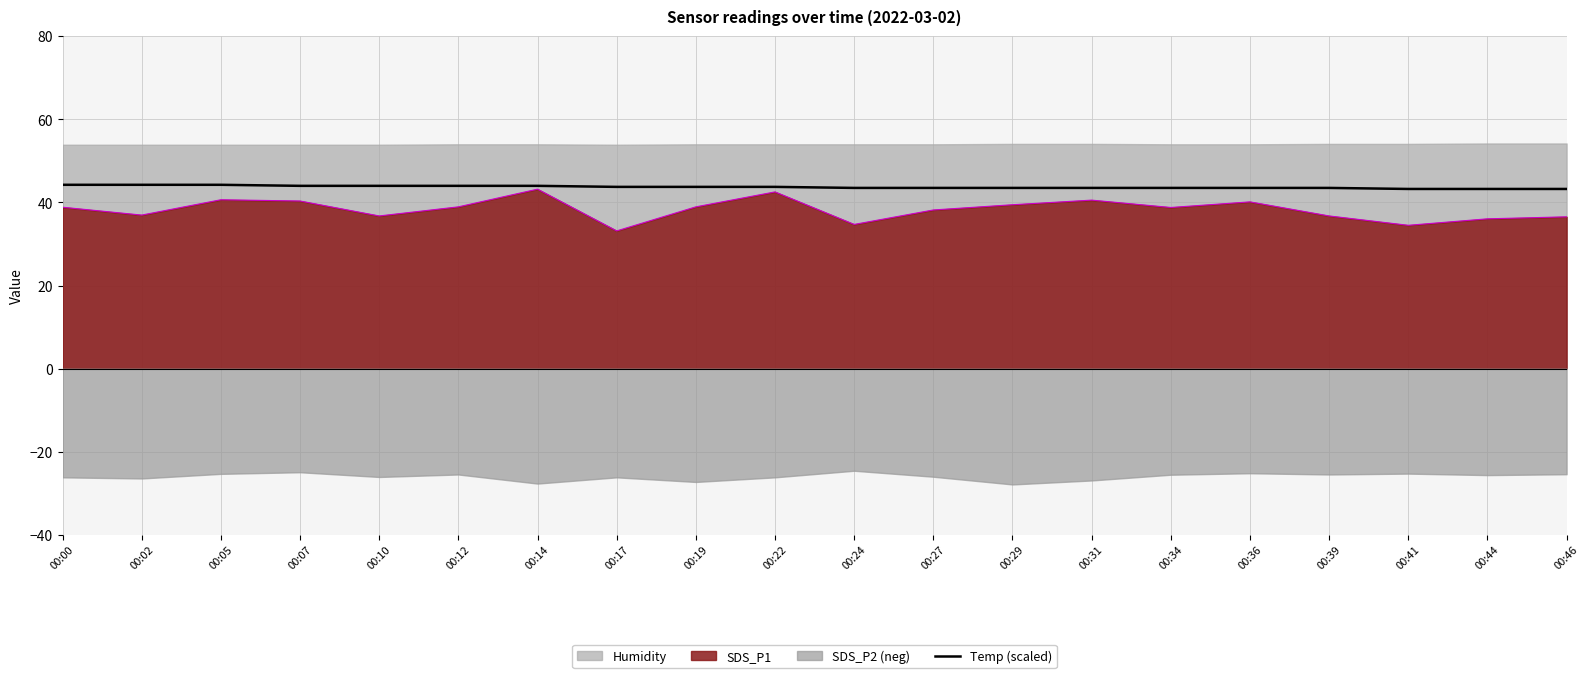

What is the lowest value of the SDS_P1 series?

33.2